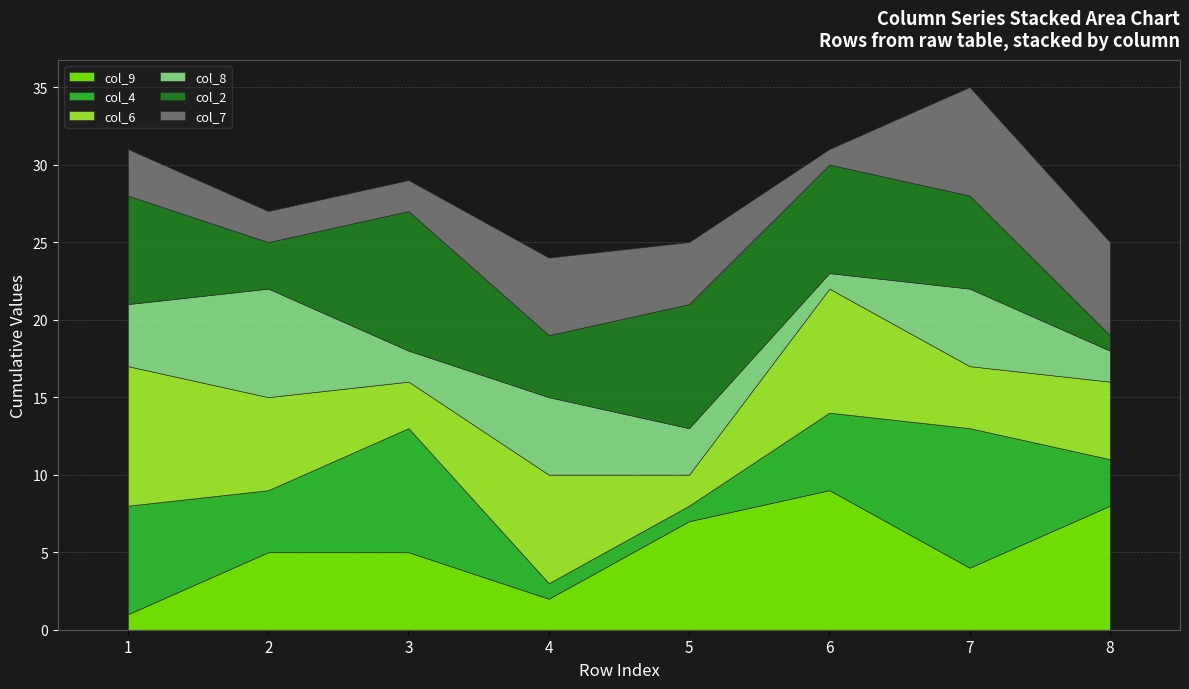

Which series ends up on top after the final intersection of col_7 and col_2?

col_7